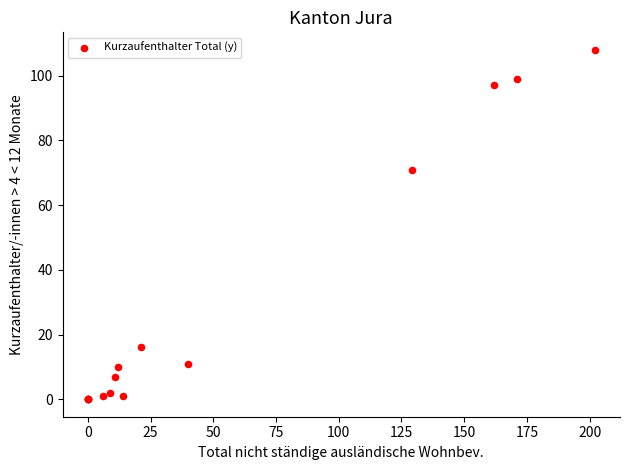

What Y value in the scatter plot is closest to 54?

71